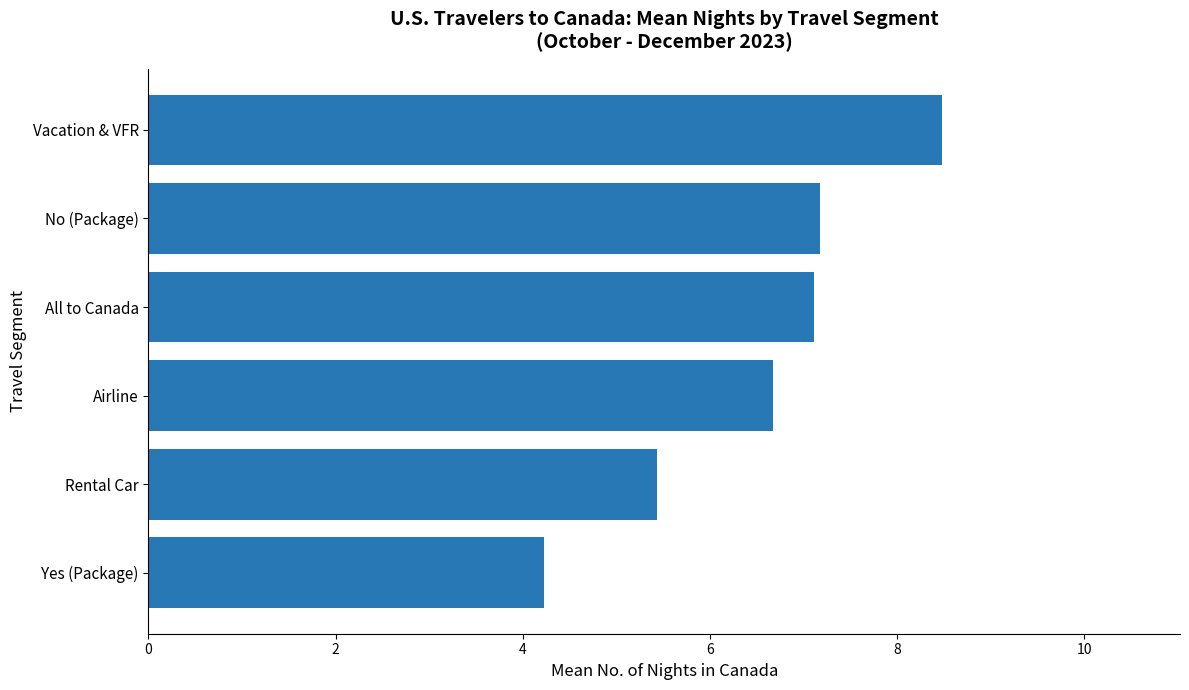

What is the difference between the values at Vacation & VFR and No (Package)?

1.3